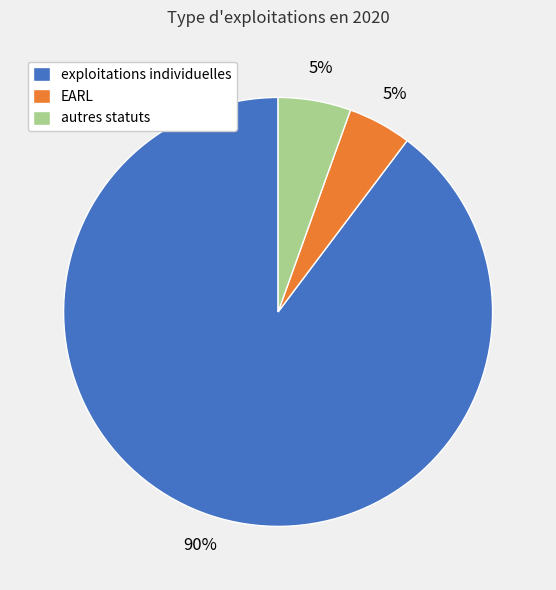

Which slice is the largest?

exploitations individuelles